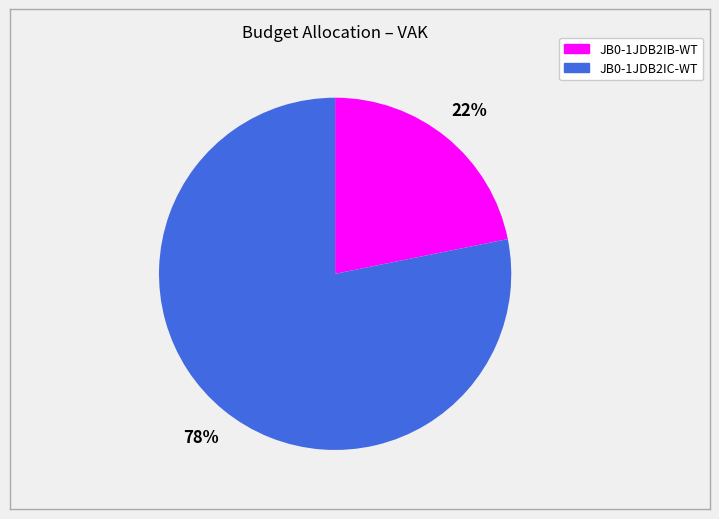

What percentage is the JB0-1JDB2IC-WT slice, to the nearest percent?

78%